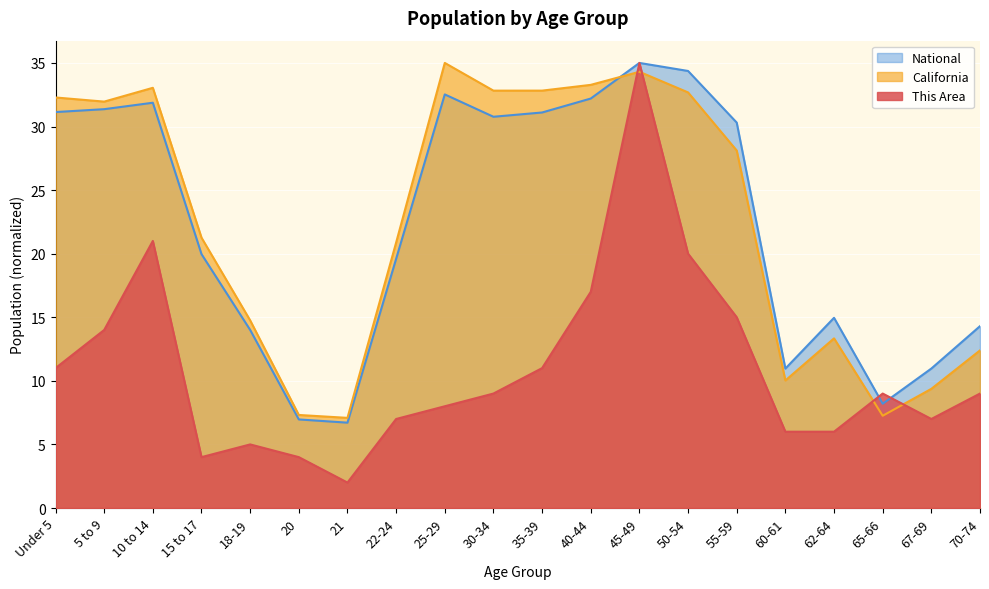

What is the total value across all series at 35-39?

74.9